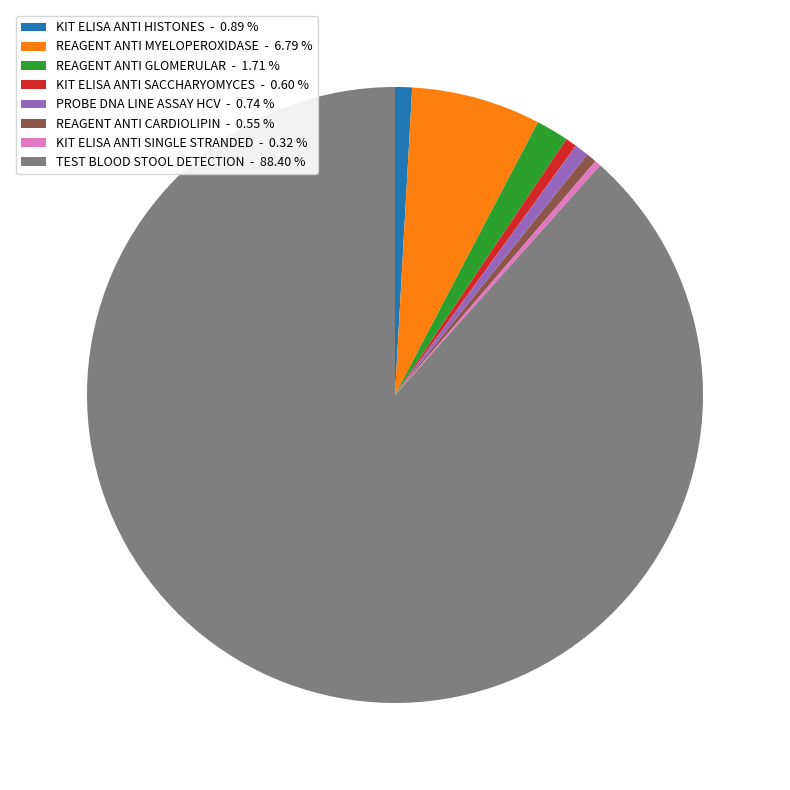

Is there any slice that represents more than half of the pie?

Yes